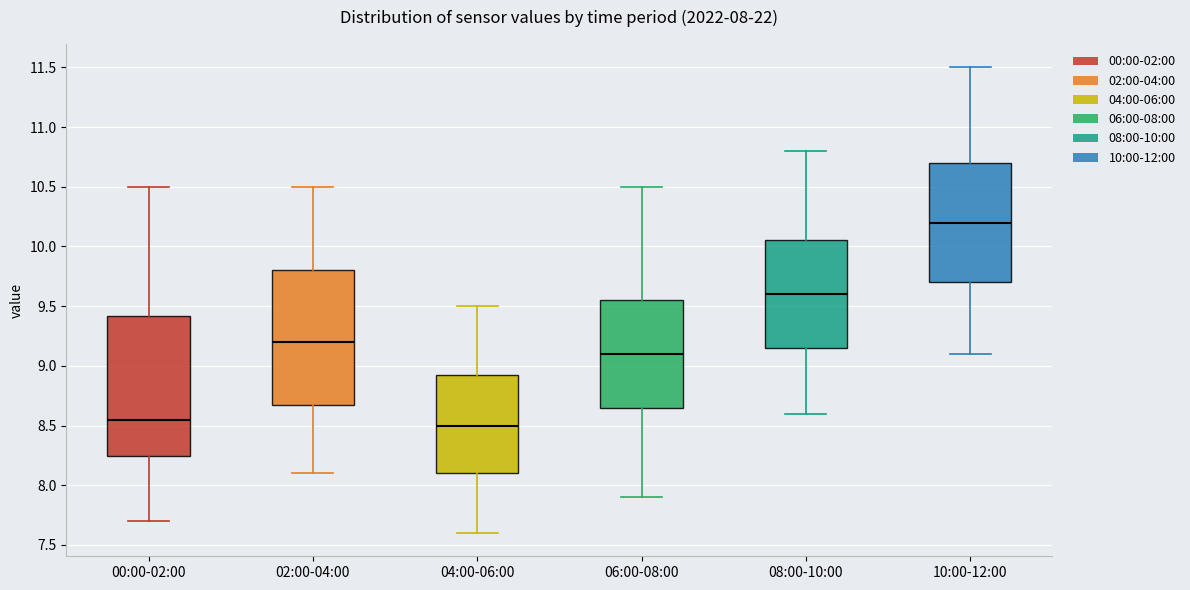

Which box has the highest median line?

10:00-12:00